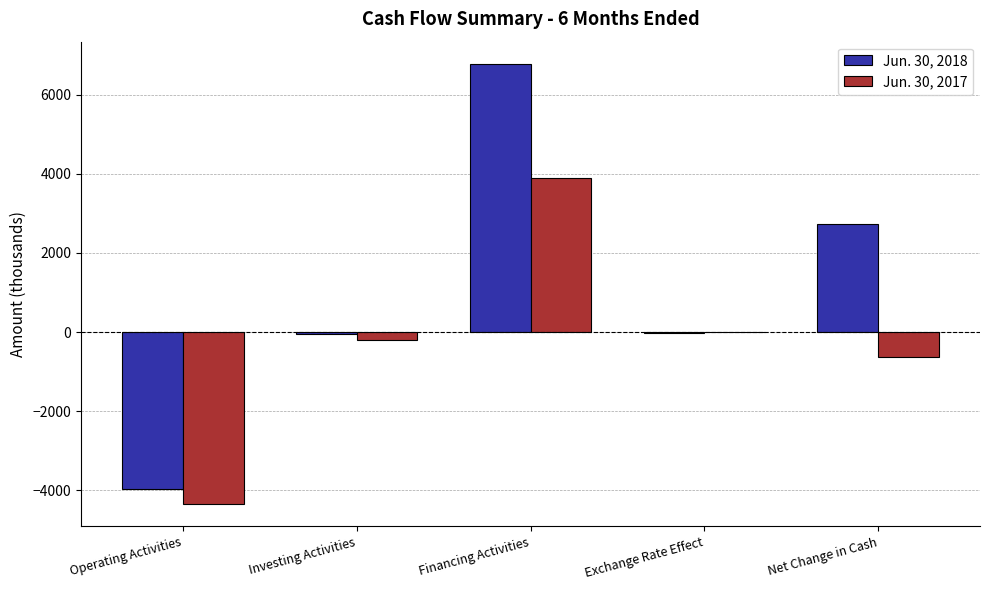

The value of Jun. 30, 2017 at Financing Activities is 3893. True or false?

True